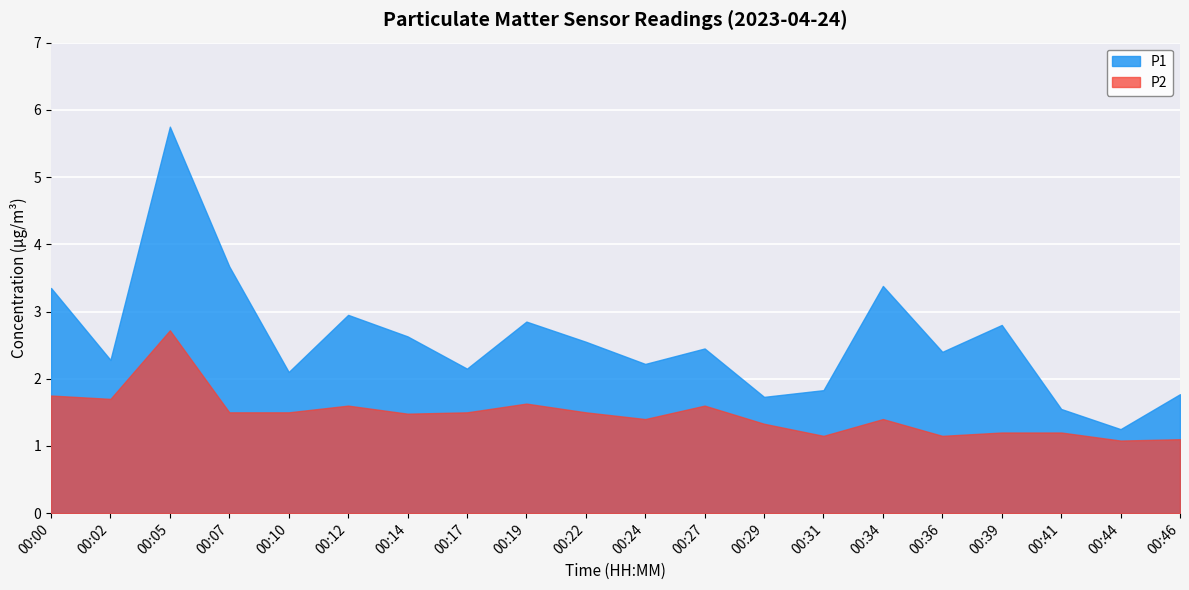

What is the difference between the maximum and minimum values in the P1 series?

4.5